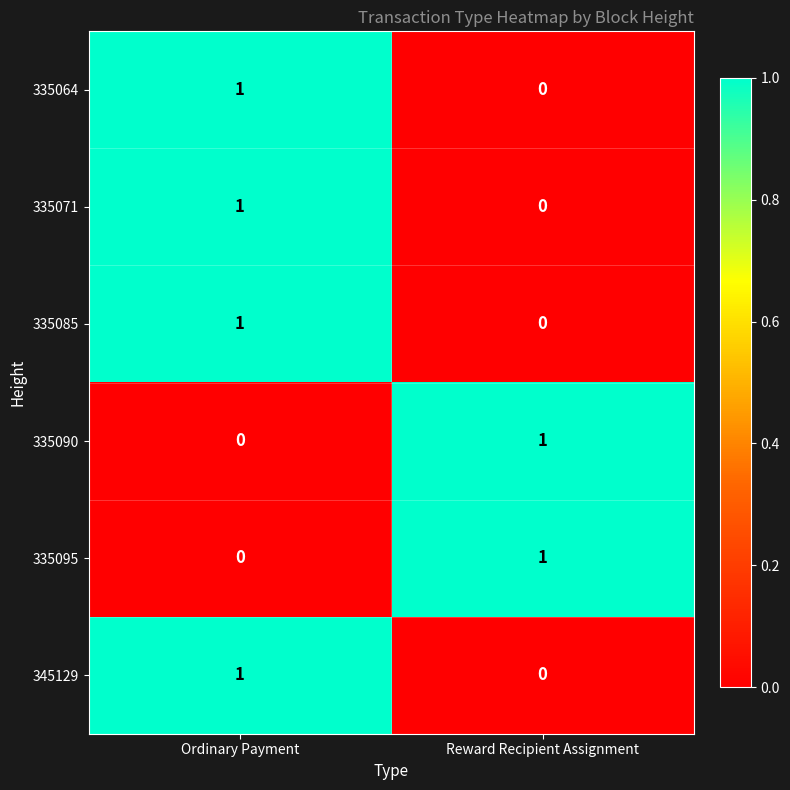

Is it true that 335071 equals 1 at Ordinary Payment?

True